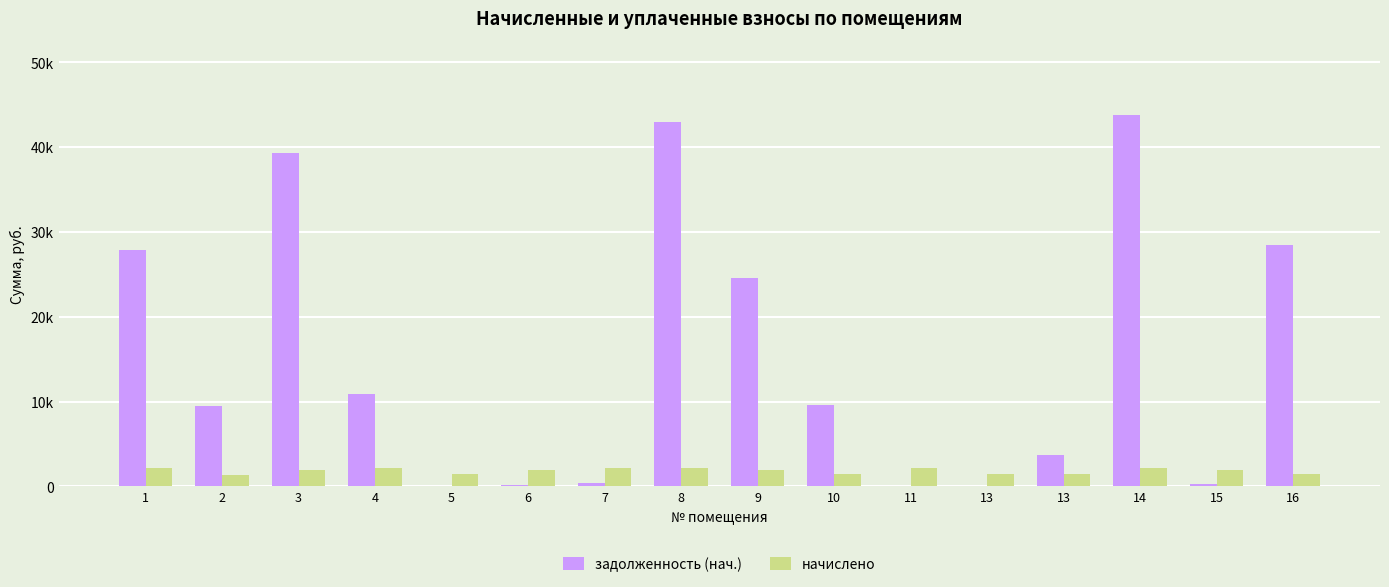

What is the maximum value for начислено?

2213.8